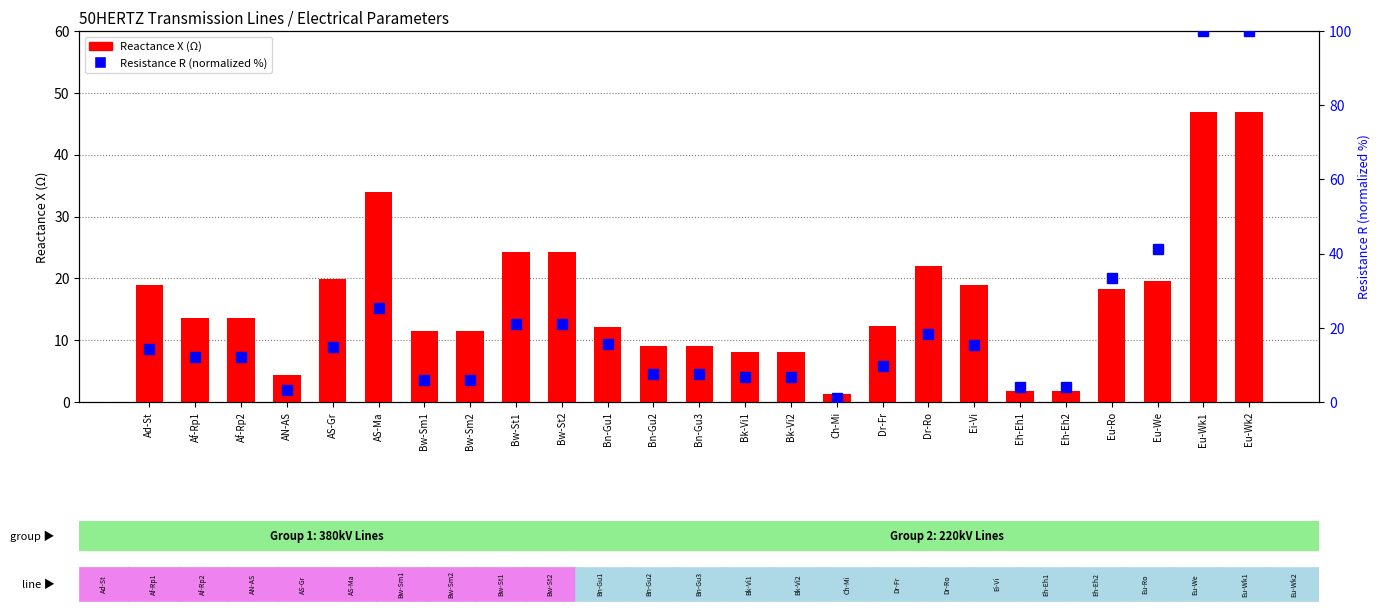

Which series has the widest spread of values?

Resistance R (normalized %)